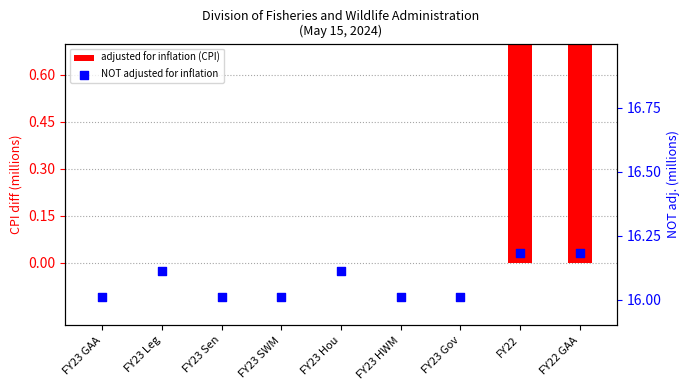

What are all the series names shown in the legend?

adjusted for inflation (CPI), NOT adjusted for inflation